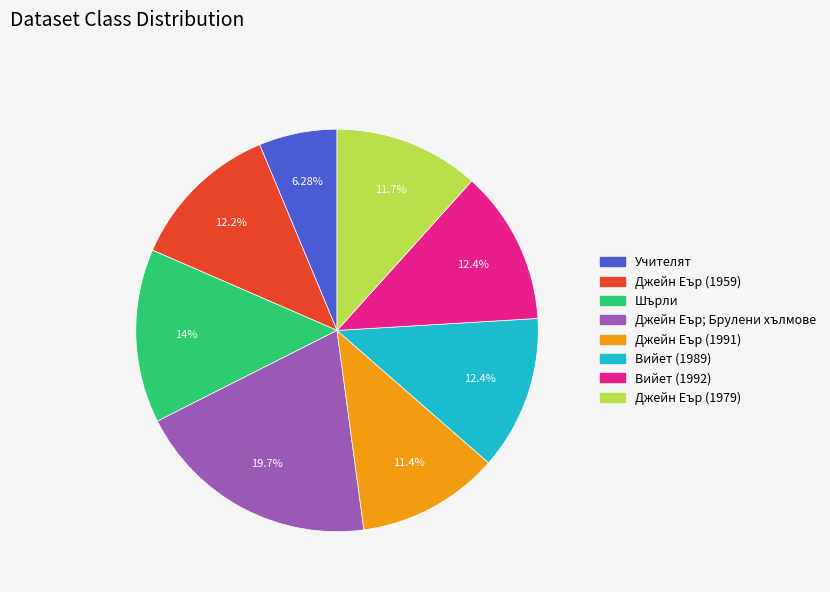

Does Джейн Еър; Брулени хълмове account for over 50% of the chart?

No